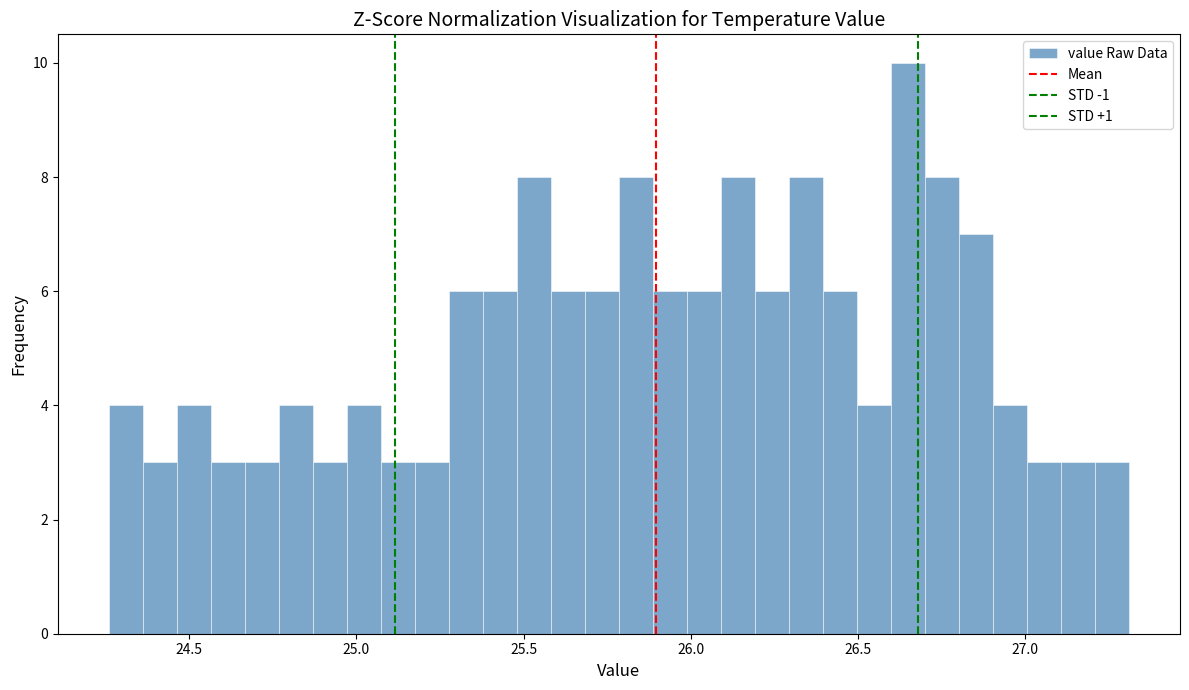

Around what value on the x-axis is the tallest bar? Give the approximate position of its centre, as read against the axis.

26.65